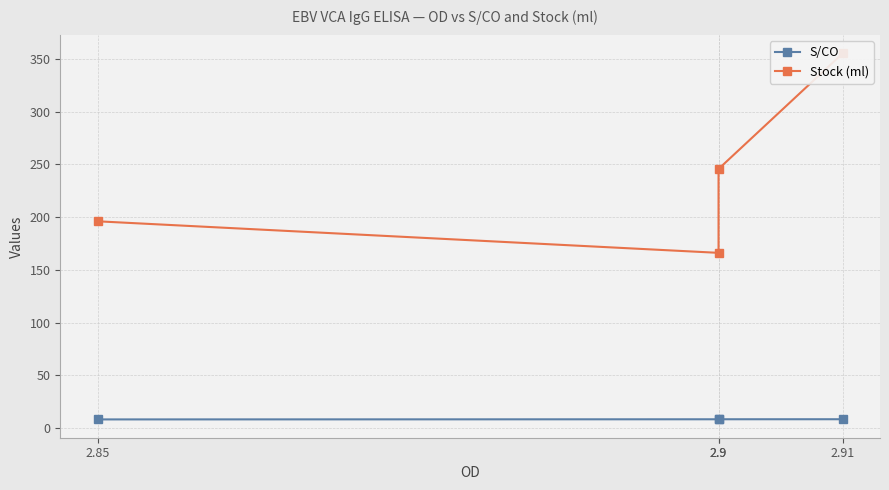

How many data points does each series have?

4